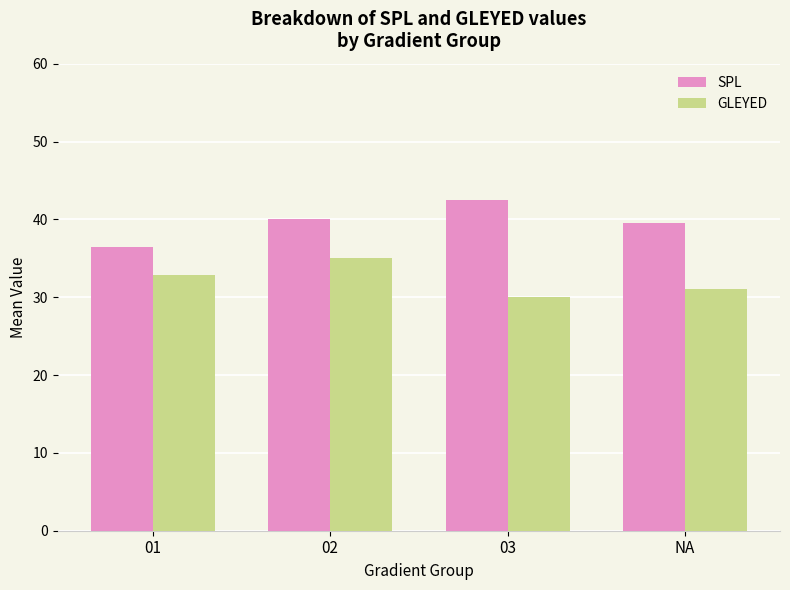

Rank the series at NA from lowest to highest value.

GLEYED, SPL